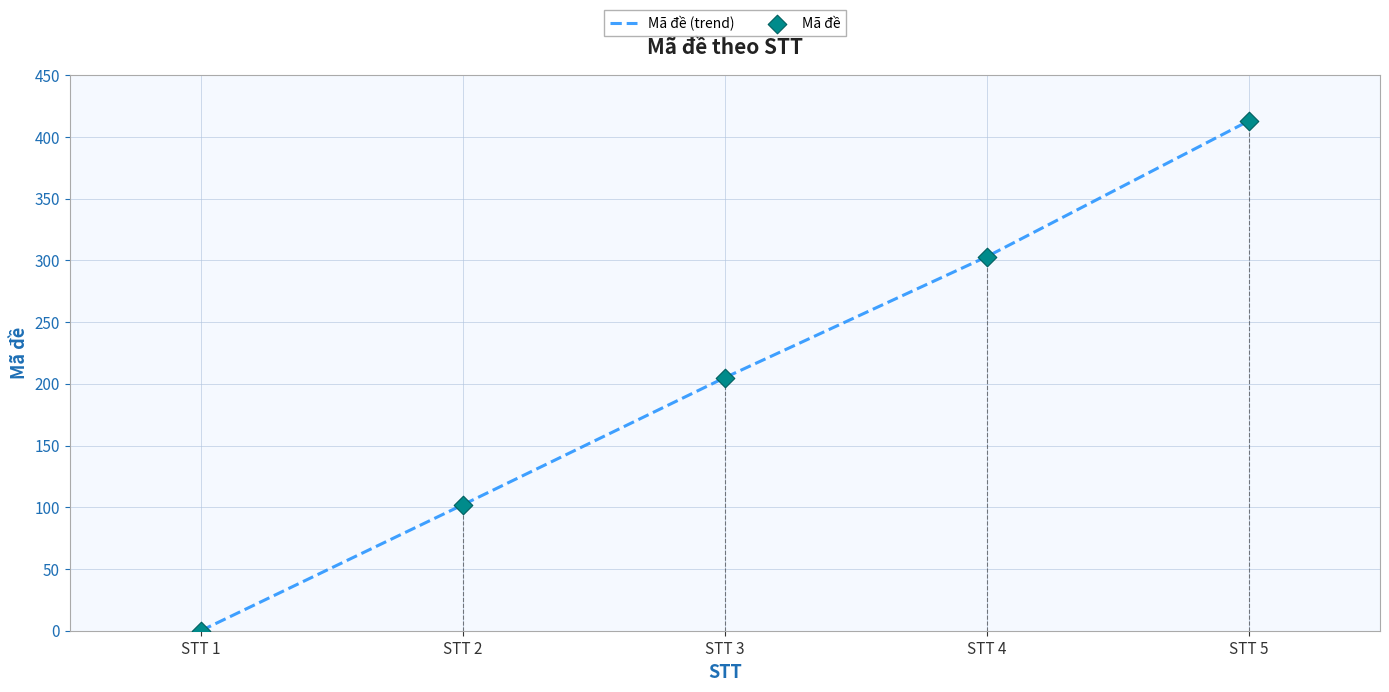

What is the change in value from STT 3 to STT 4?

+98